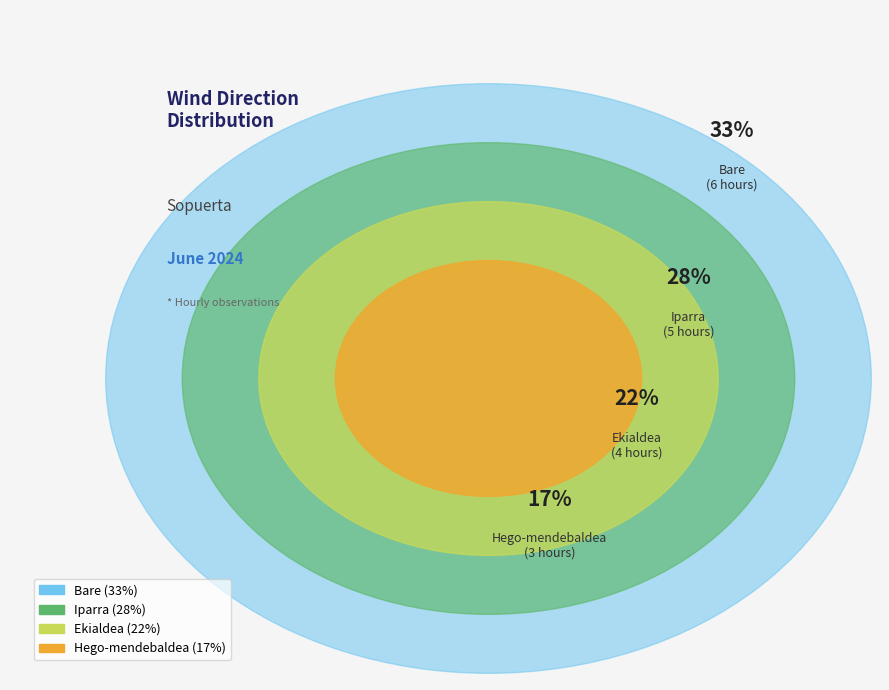

What is the change in value from Ekialdea to Hego-mendebaldea?

-1